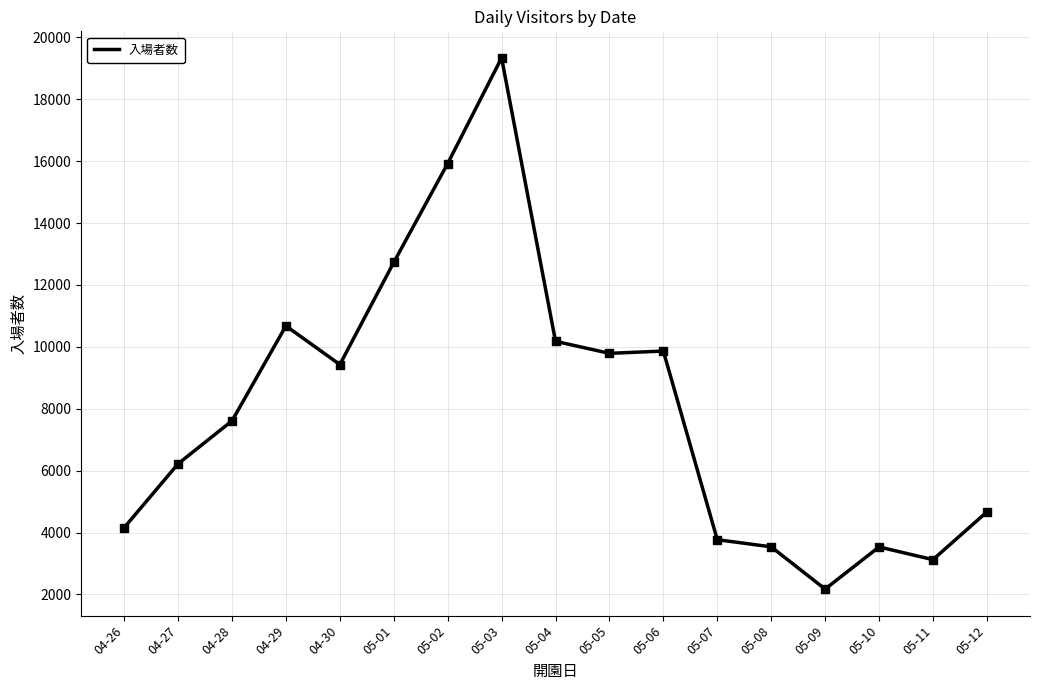

What is the change in value from 05-08 to 05-10?

-4